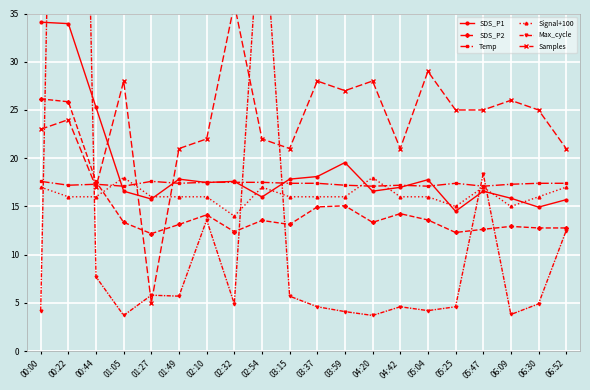

After their last crossing, which series has the higher values: Samples or Max_cycle?

Samples